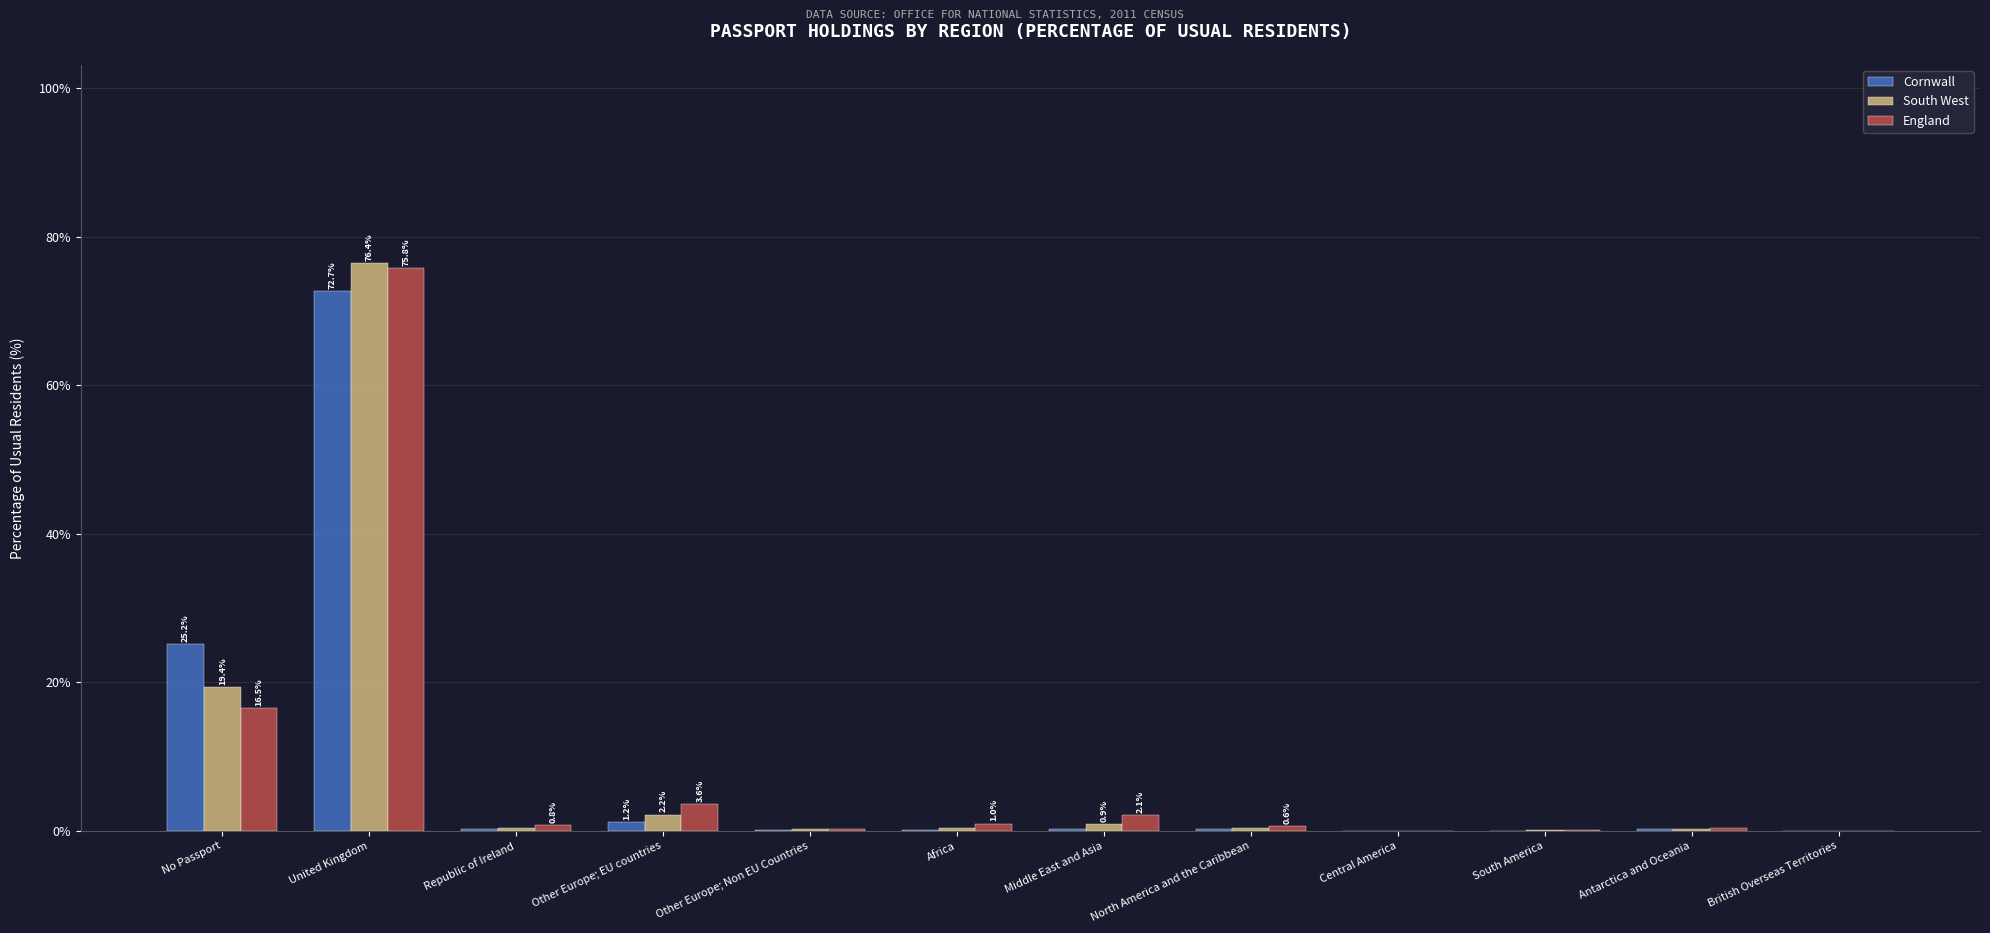

What is the sum of all Cornwall values?

100.5